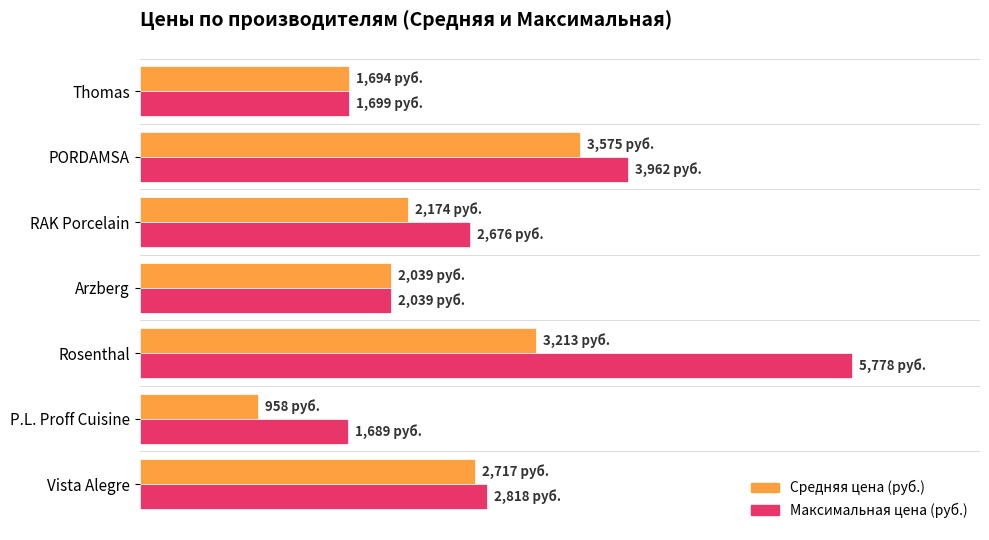

Which series has the largest range (max minus min)?

Максимальная цена (руб.)